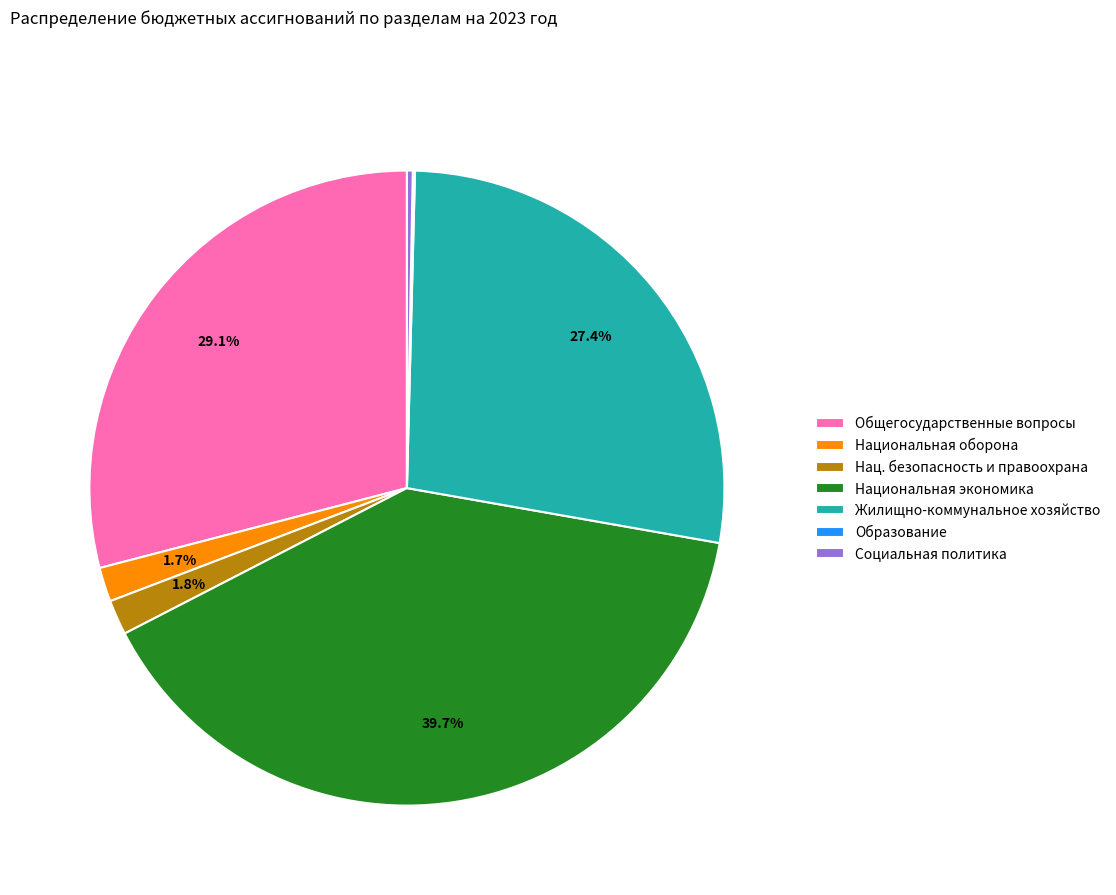

What is the largest slice in the pie chart?

Национальная экономика